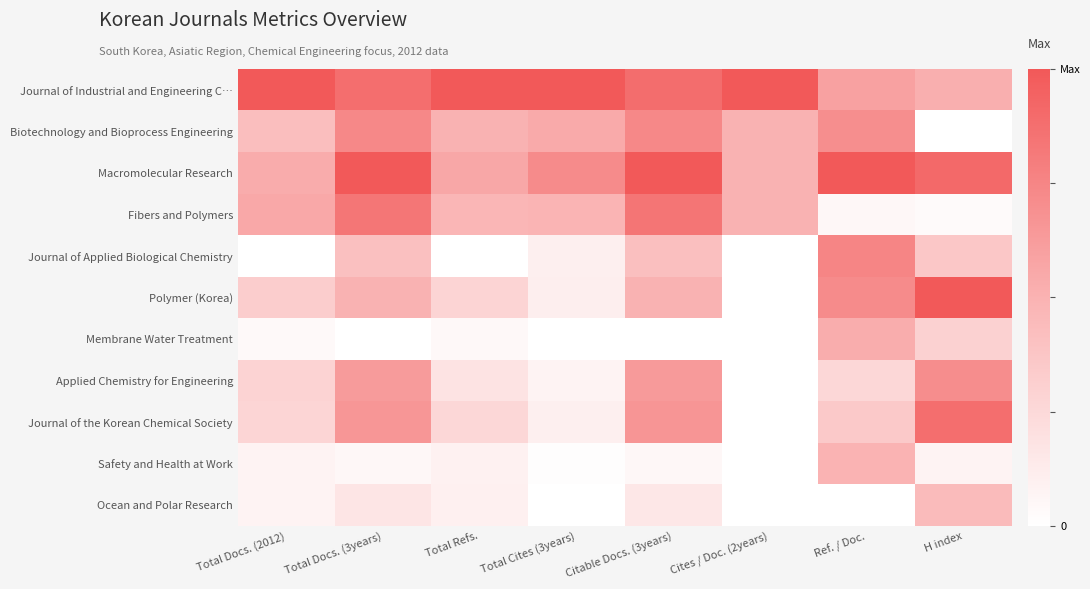

Reading left to right, list all the values displayed in this chart.

Journal of Industrial and Engineering C…: Total Docs. (2012)=1.0	Total Docs. (3years)=0.9	Total Refs.=1.0	Total Cites (3years)=1.0	Citable Docs. (3years)=0.9	Cites / Doc. (2years)=1.0	Ref. / Doc.=0.6	H index=0.5
Biotechnology and Bioprocess Engineering: Total Docs. (2012)=0.4	Total Docs. (3years)=0.7	Total Refs.=0.5	Total Cites (3years)=0.5	Citable Docs. (3years)=0.7	Cites / Doc. (2years)=0.5	Ref. / Doc.=0.7	H index=0.0
Macromolecular Research: Total Docs. (2012)=0.5	Total Docs. (3years)=1.0	Total Refs.=0.6	Total Cites (3years)=0.7	Citable Docs. (3years)=1.0	Cites / Doc. (2years)=0.5	Ref. / Doc.=1.0	H index=0.9
Fibers and Polymers: Total Docs. (2012)=0.6	Total Docs. (3years)=0.8	Total Refs.=0.5	Total Cites (3years)=0.5	Citable Docs. (3years)=0.8	Cites / Doc. (2years)=0.5	Ref. / Doc.=0.1	H index=0.0
Journal of Applied Biological Chemistry: Total Docs. (2012)=0.0	Total Docs. (3years)=0.4	Total Refs.=0.0	Total Cites (3years)=0.1	Citable Docs. (3years)=0.4	Cites / Doc. (2years)=0.0	Ref. / Doc.=0.8	H index=0.4
Polymer (Korea): Total Docs. (2012)=0.3	Total Docs. (3years)=0.5	Total Refs.=0.3	Total Cites (3years)=0.1	Citable Docs. (3years)=0.5	Cites / Doc. (2years)=0.0	Ref. / Doc.=0.7	H index=1.0
Membrane Water Treatment: Total Docs. (2012)=0.0	Total Docs. (3years)=0.0	Total Refs.=0.0	Total Cites (3years)=0.0	Citable Docs. (3years)=0.0	Cites / Doc. (2years)=0.0	Ref. / Doc.=0.5	H index=0.3
Applied Chemistry for Engineering: Total Docs. (2012)=0.3	Total Docs. (3years)=0.6	Total Refs.=0.2	Total Cites (3years)=0.1	Citable Docs. (3years)=0.6	Cites / Doc. (2years)=0.0	Ref. / Doc.=0.3	H index=0.7
Journal of the Korean Chemical Society: Total Docs. (2012)=0.3	Total Docs. (3years)=0.7	Total Refs.=0.3	Total Cites (3years)=0.1	Citable Docs. (3years)=0.7	Cites / Doc. (2years)=0.0	Ref. / Doc.=0.3	H index=0.9
Safety and Health at Work: Total Docs. (2012)=0.1	Total Docs. (3years)=0.1	Total Refs.=0.1	Total Cites (3years)=0.0	Citable Docs. (3years)=0.1	Cites / Doc. (2years)=0.0	Ref. / Doc.=0.5	H index=0.1
Ocean and Polar Research: Total Docs. (2012)=0.1	Total Docs. (3years)=0.2	Total Refs.=0.1	Total Cites (3years)=0.0	Citable Docs. (3years)=0.2	Cites / Doc. (2years)=0.0	Ref. / Doc.=0.0	H index=0.4